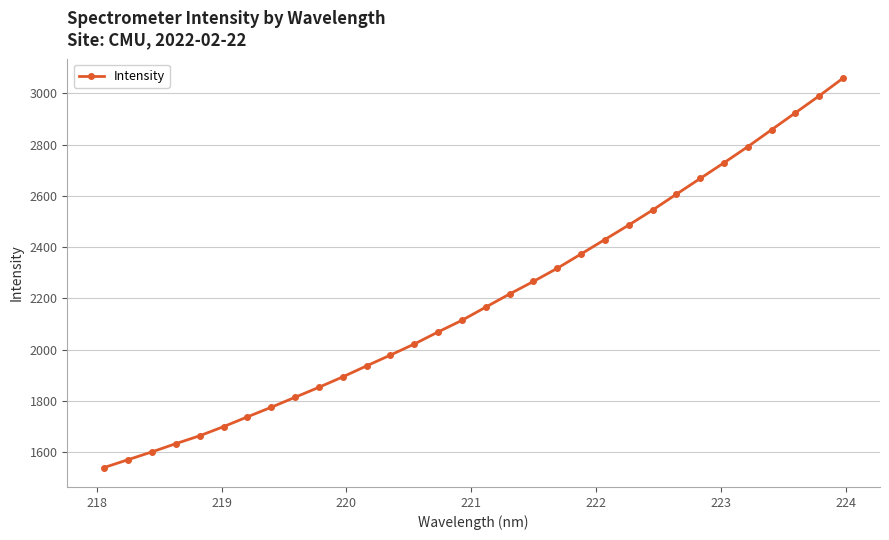

True or false: there are more than 1 points higher than both neighbors.

False